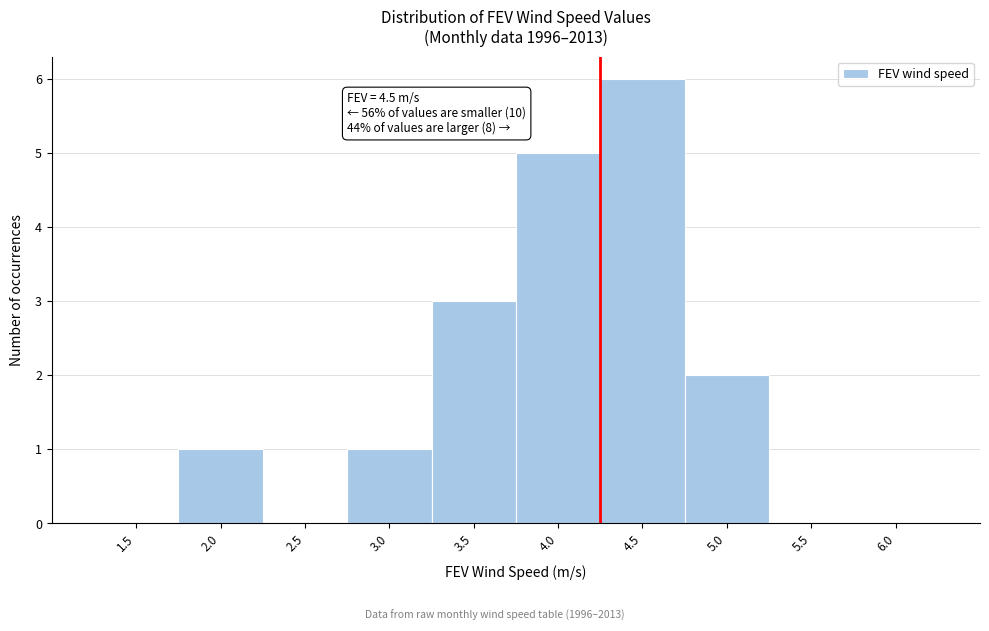

Reading left to right, what are all the values shown in this chart?

1.5=0	2.0=1	2.5=0	3.0=1	3.5=3	4.0=5	4.5=6	5.0=2	5.5=0	6.0=0